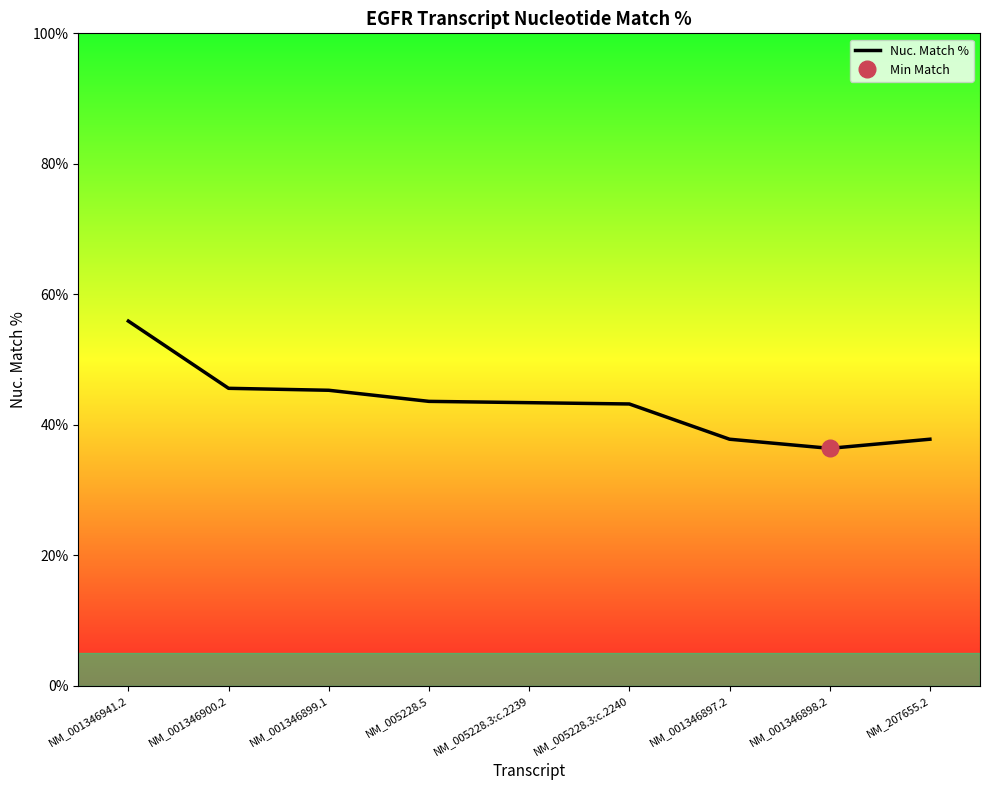

Reading left to right, extract all data points from this chart.

55.9	45.6	45.3	43.6	43.4	43.2	37.8	36.4	37.8